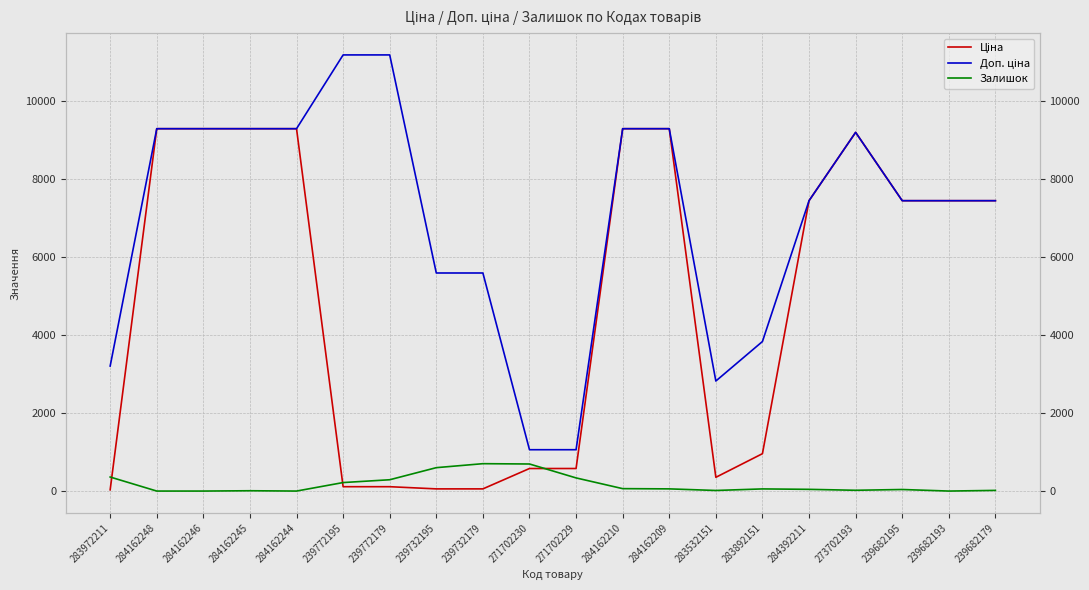

At which category does the chart reach its minimum across all series?

284162248